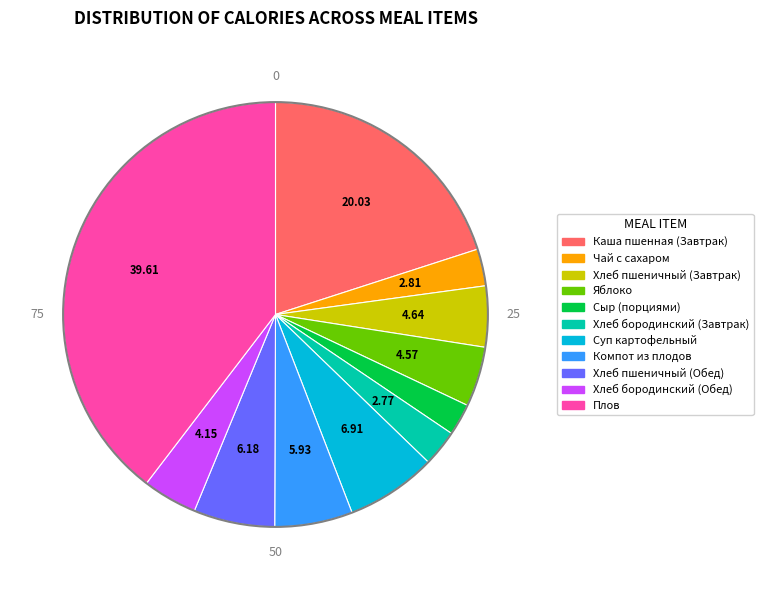

What is the ratio of the value at Хлеб пшеничный (Завтрак) to the value at Компот из плодов?

0.8